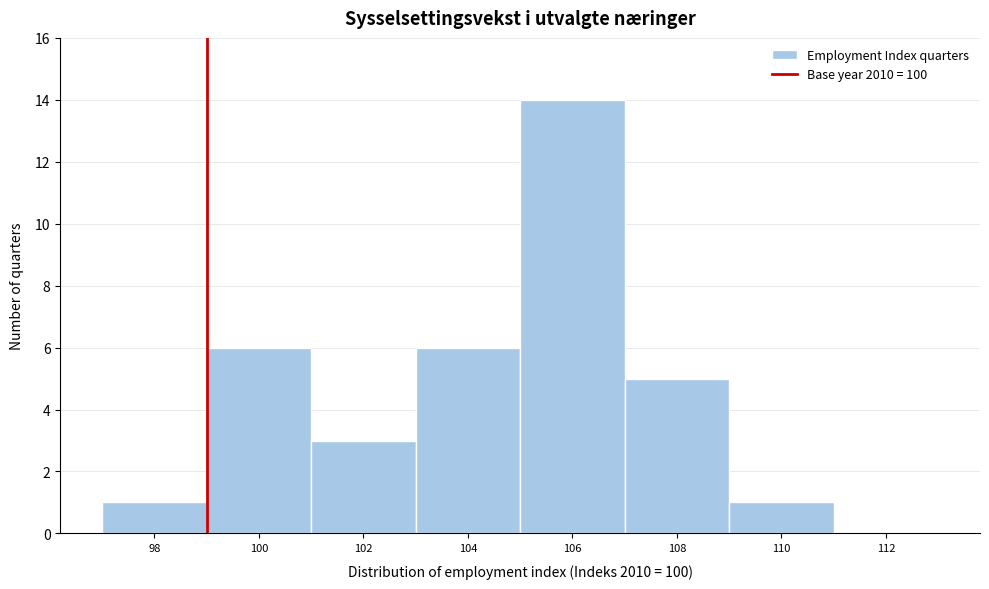

Reading right to left, list all the values displayed in this chart.

112=0	110=1	108=5	106=14	104=6	102=3	100=6	98=1